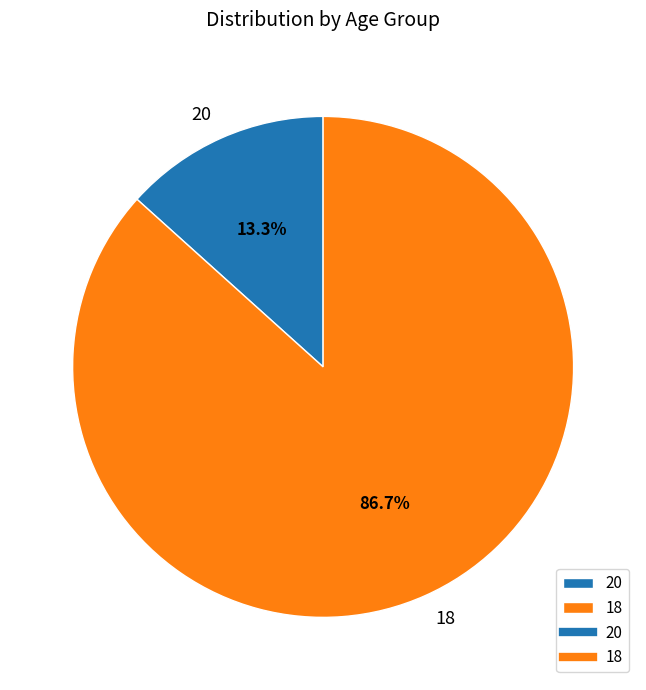

What is the ratio of the value at 18 to the value at 20?

6.5